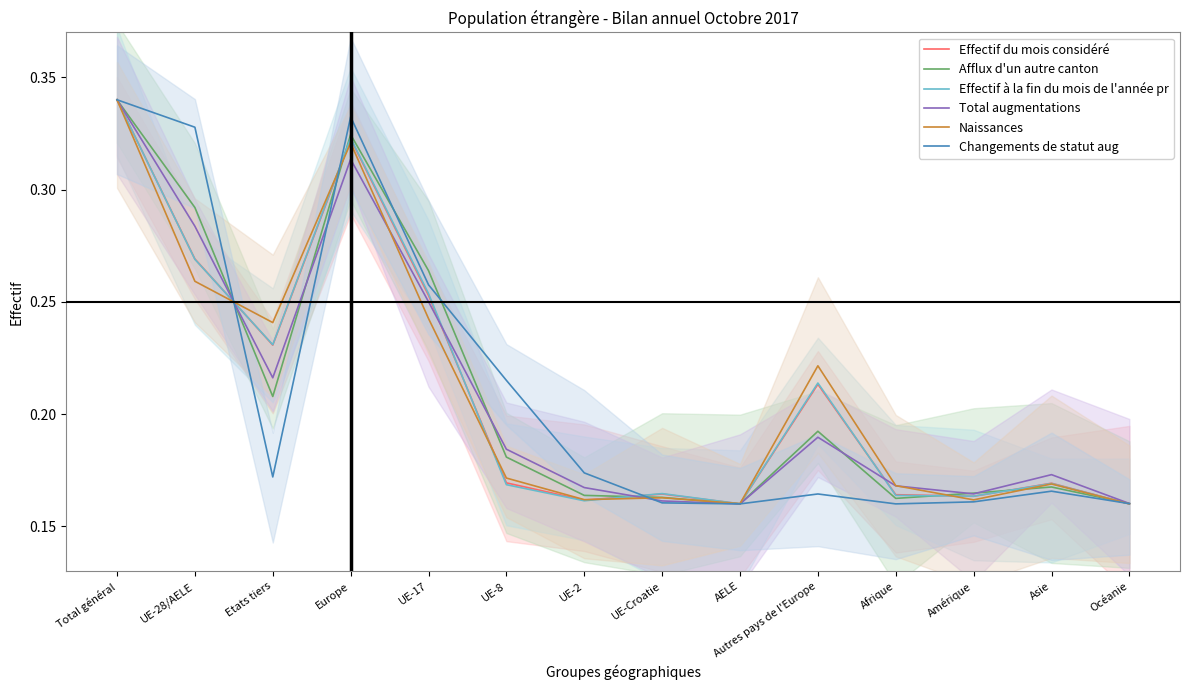

Which series has the widest spread of values?

Effectif du mois considéré